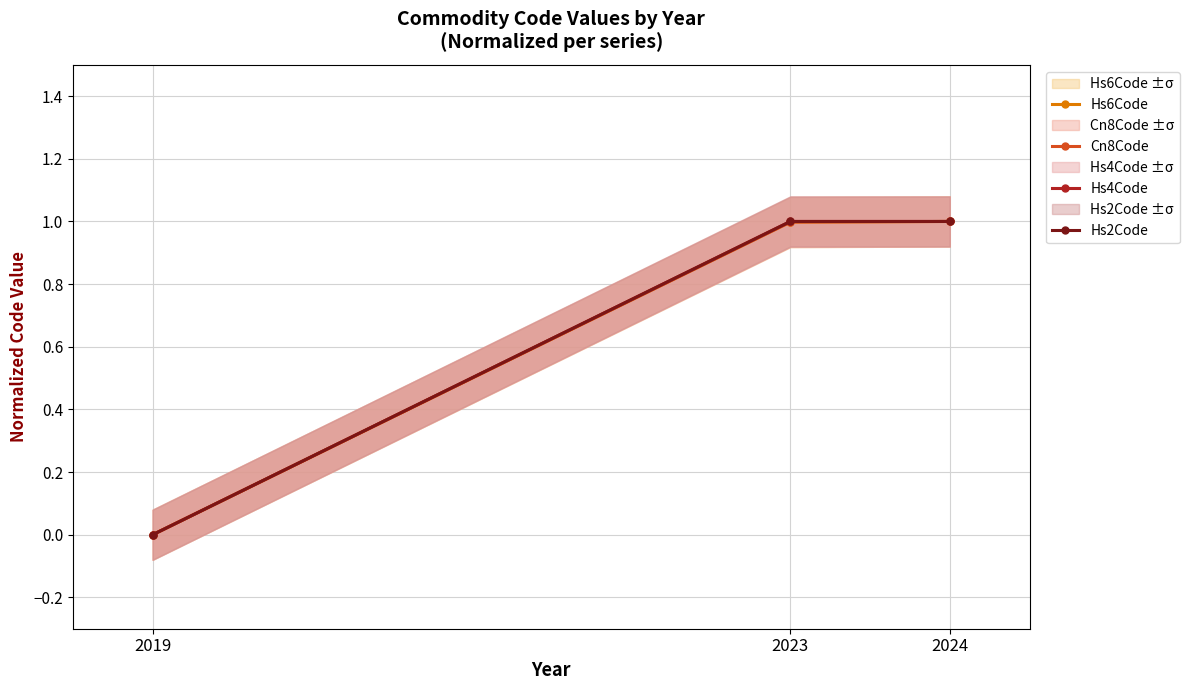

Which series has the largest range (max minus min)?

Hs6Code